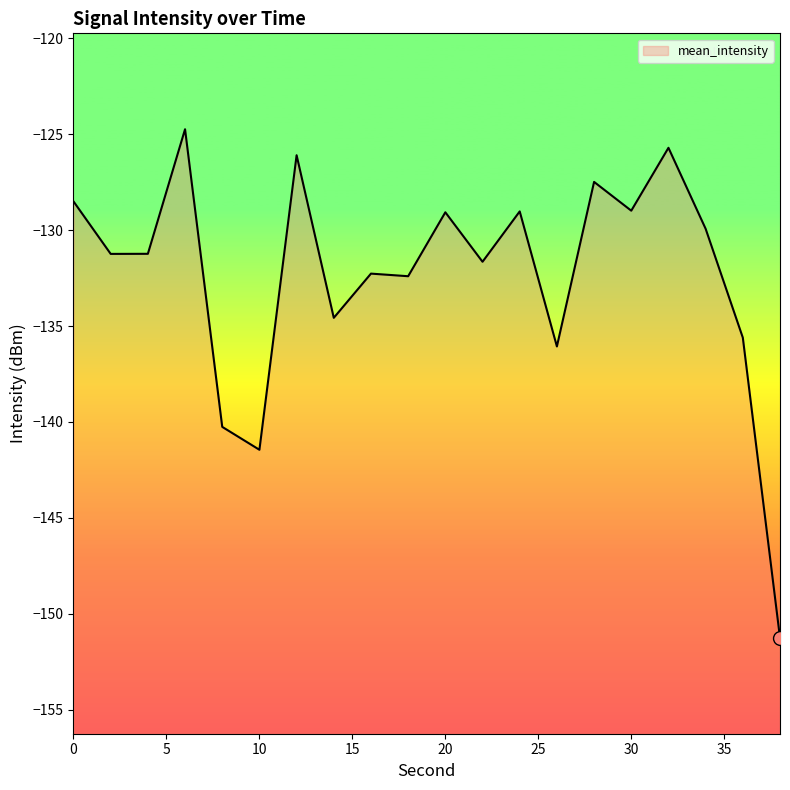

Rank the categories by value from lowest to highest.

38, 10, 8, 26, 36, 14, 18, 16, 22, 2, 4, 34, 20, 24, 30, 0, 28, 12, 32, 6